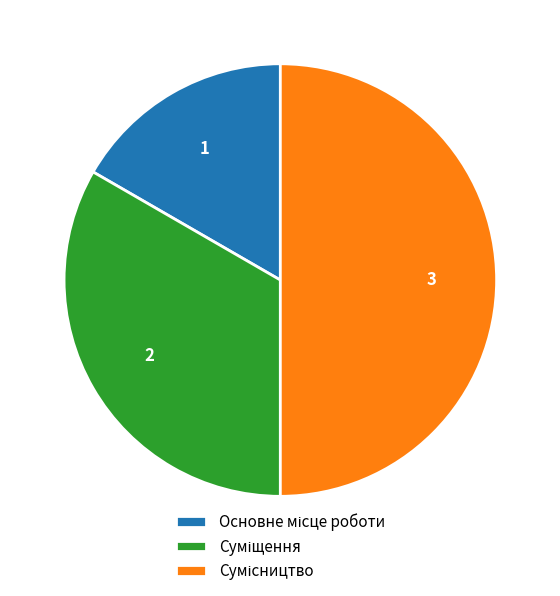

To the nearest percent, what percentage of the pie is Основне місце роботи?

17%